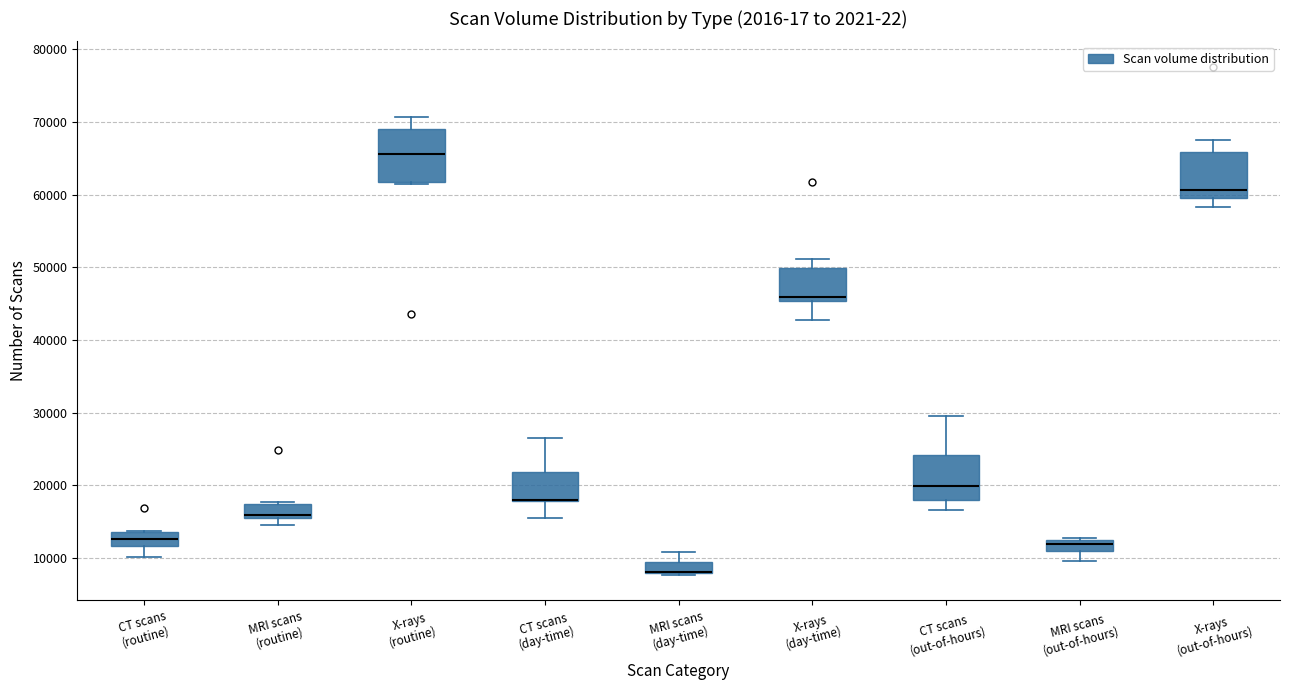

Which box is the tallest, from its lower edge to its upper edge?

X-rays (routine)